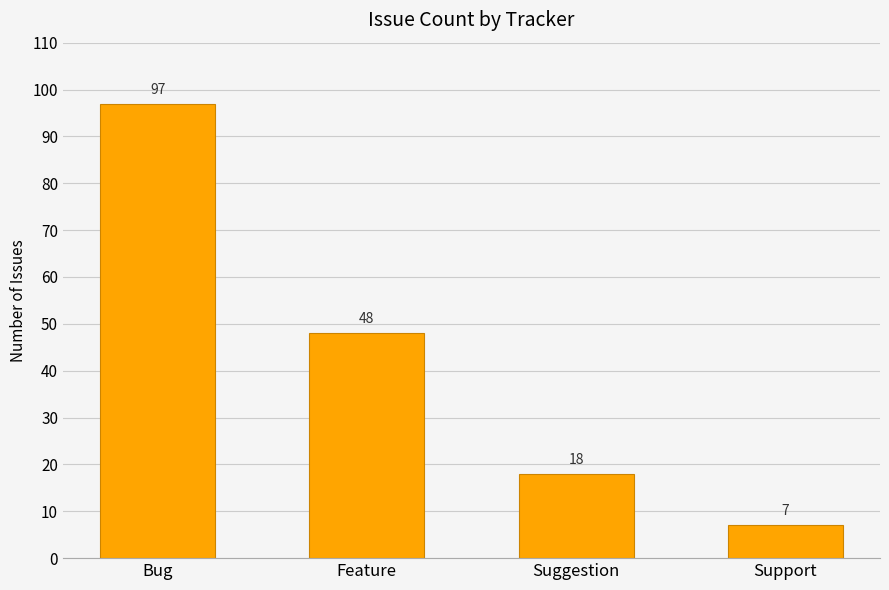

Reading left to right, extract all data points from this chart.

Bug=97	Feature=48	Suggestion=18	Support=7